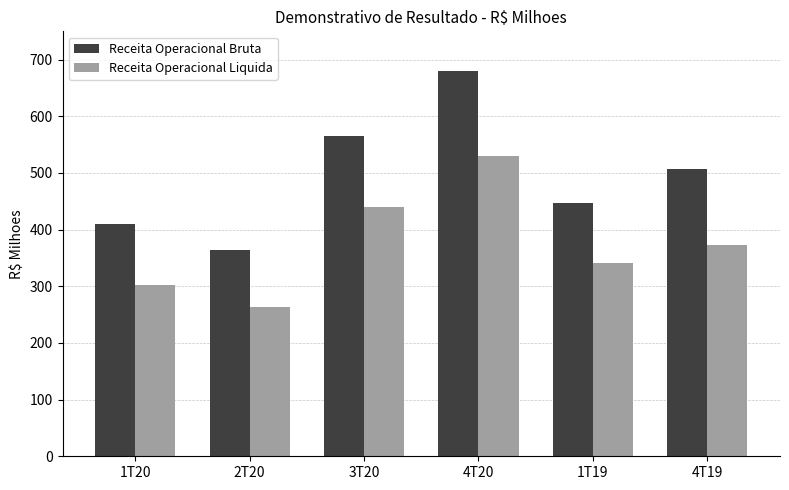

Which series has the largest total across all categories?

Receita Operacional Bruta